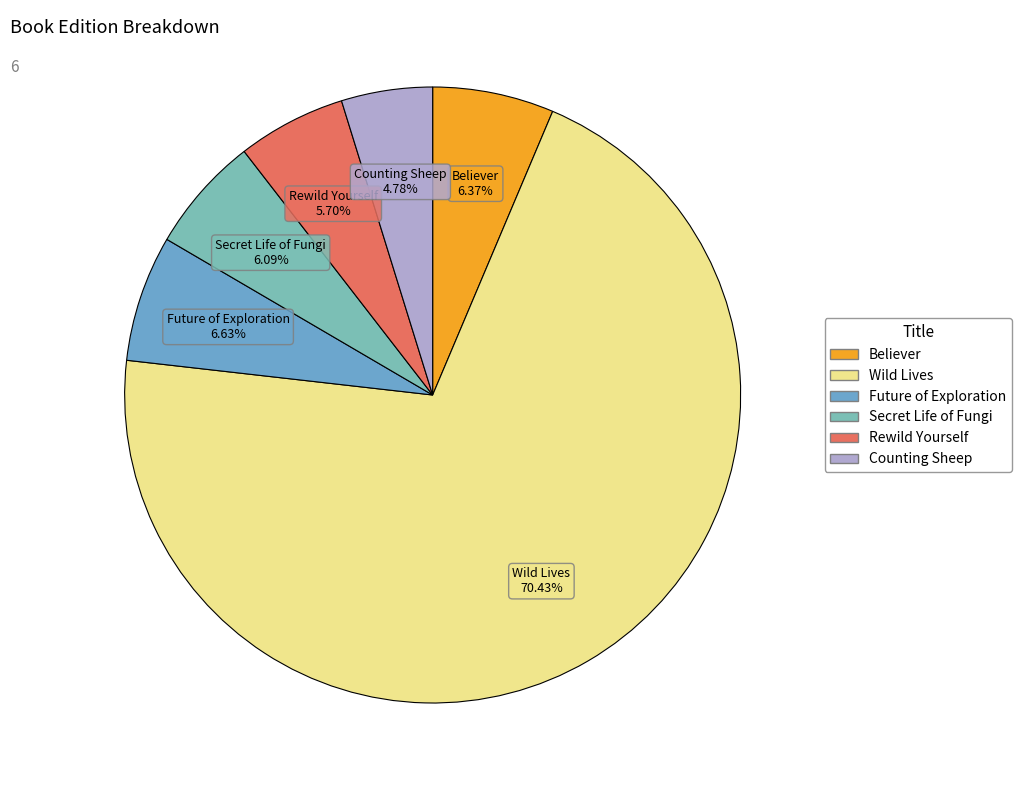

To the nearest percent, what portion does Future of Exploration represent?

7%